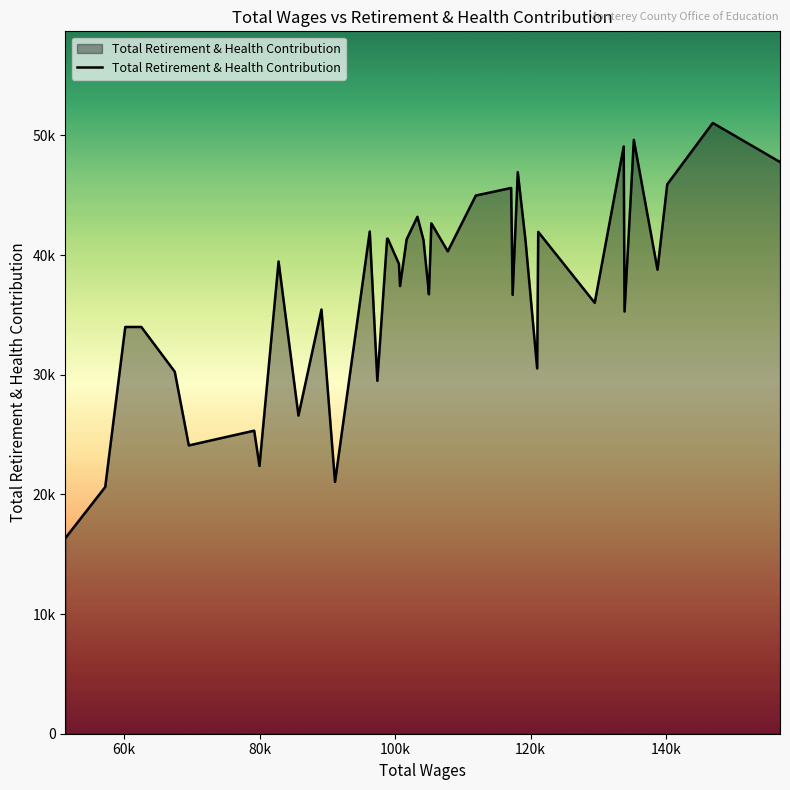

Reading right to left, extract all data points from this chart.

47777	51043	45910	38779	49627	35284	49078	36010	41940	30525	41246	46929	36674	45611	44976	40313	42656	36725	37159	41266	43202	41314	37412	39267	41372	41366	29494	41973	21043	35454	26590	39468	22383	25327	24093	30253	33993	33992	20618	16353